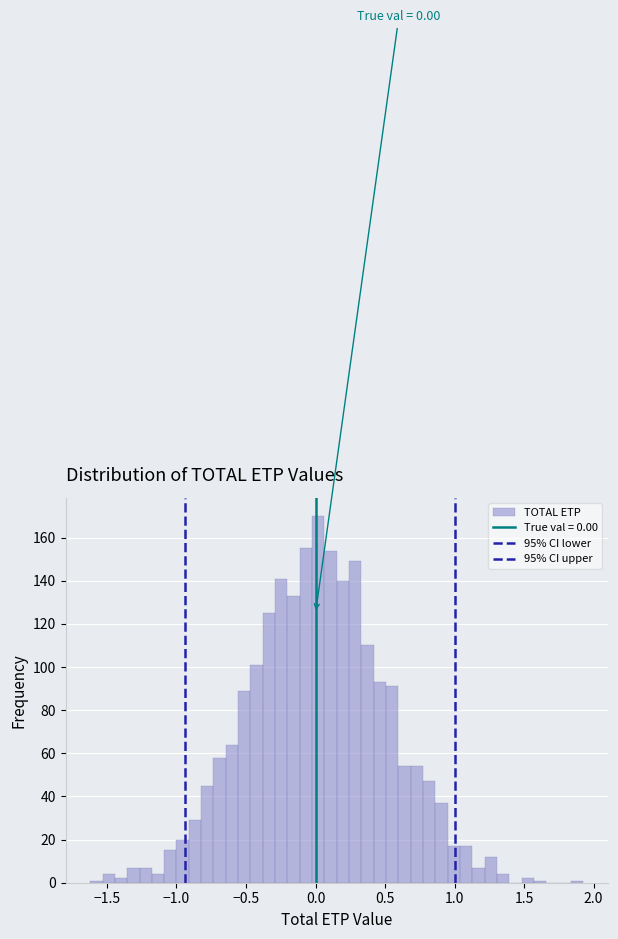

Around what value on the x-axis is the tallest bar? Give the approximate position of its centre, as read against the axis.

0.00